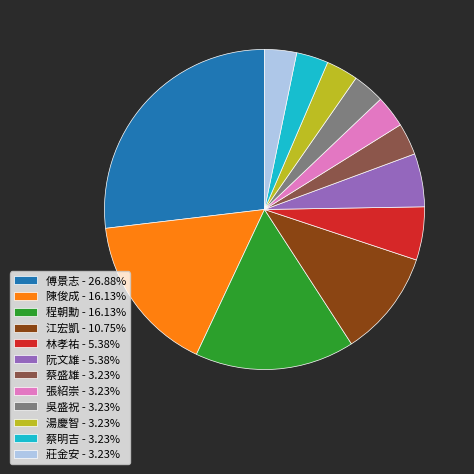

What is the ratio of the value at 湯慶智 - 3.23% to the value at 張紹崇 - 3.23%?

1.0